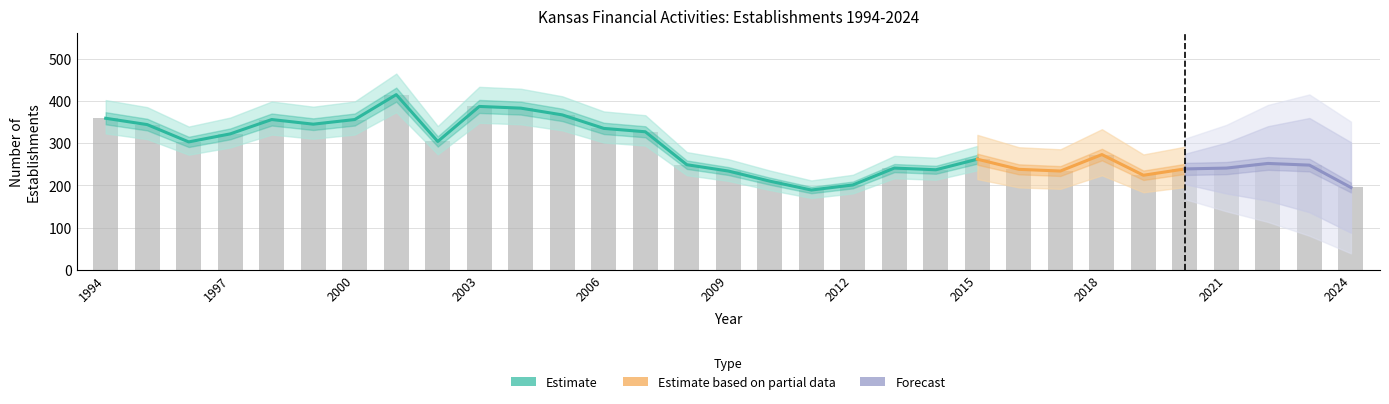

What is the value of the Opening Establishments bar at the 23rd from the left?

238